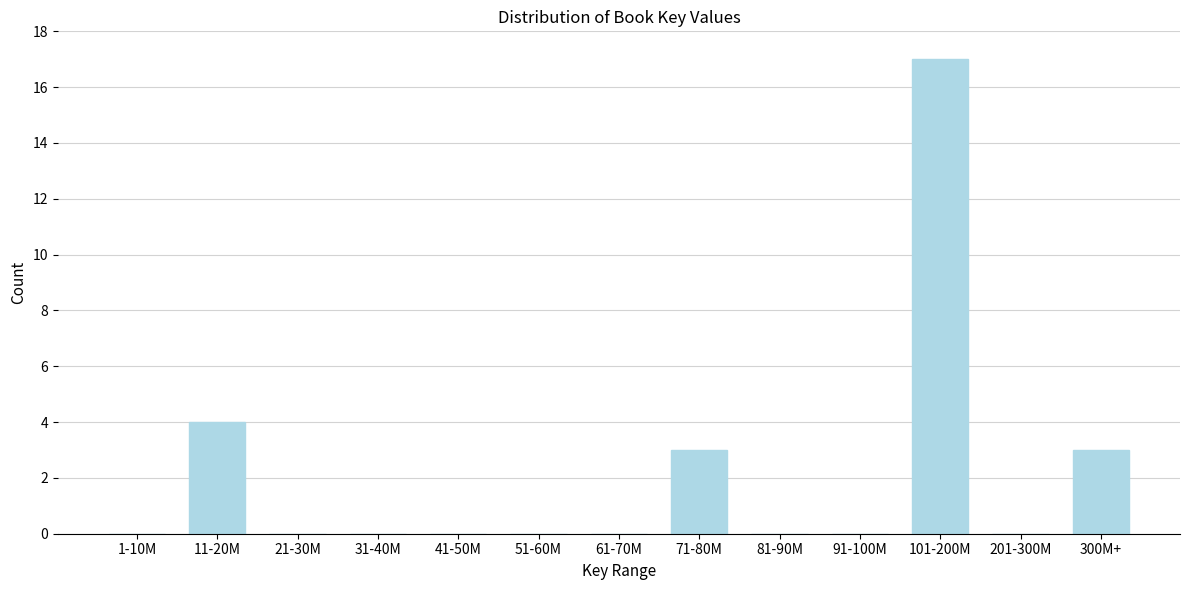

Reading right to left, extract all data points from this chart.

300M+=3	201-300M=0	101-200M=17	91-100M=0	81-90M=0	71-80M=3	61-70M=0	51-60M=0	41-50M=0	31-40M=0	21-30M=0	11-20M=4	1-10M=0